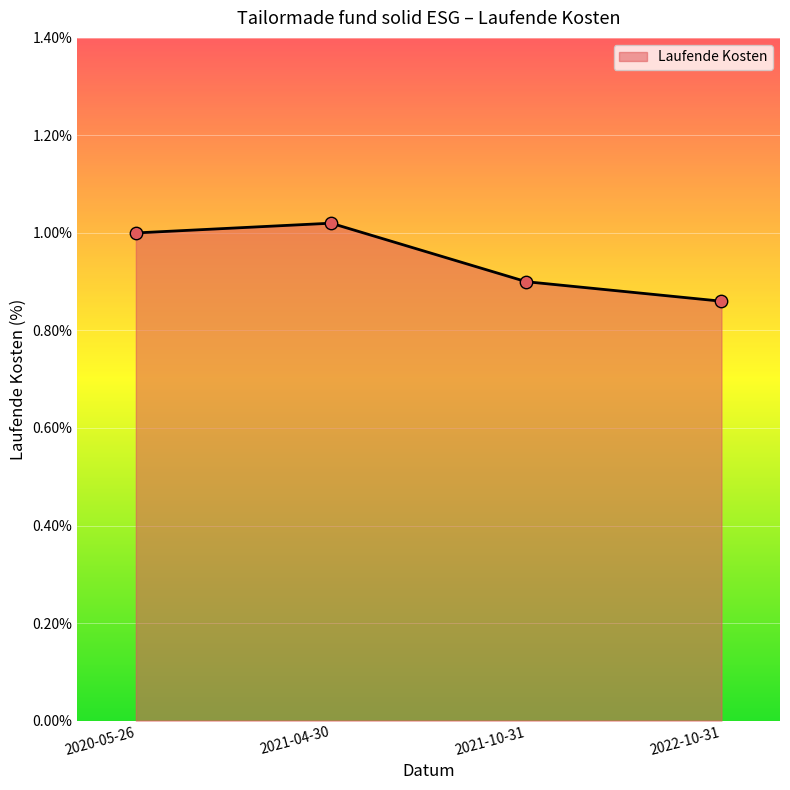

What is the change in value from 2020-05-26 to 2021-10-31?

-0.1